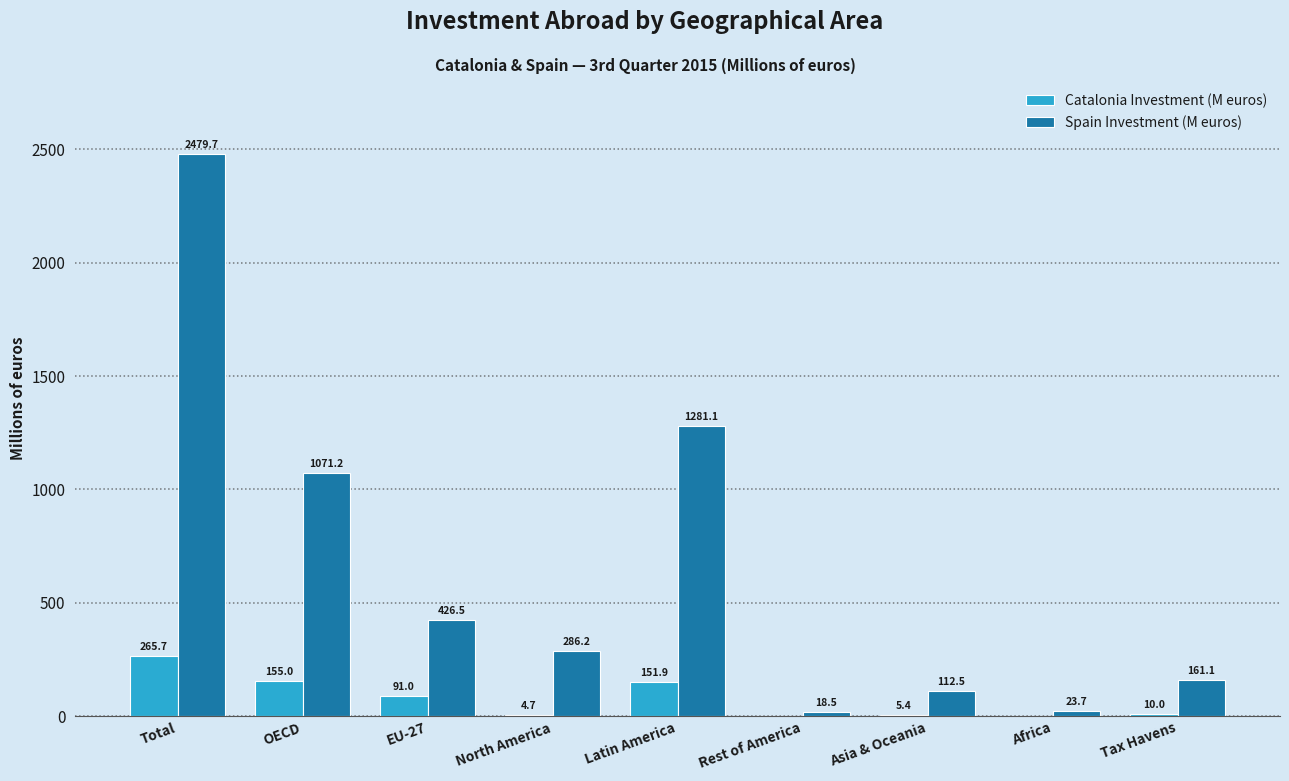

Reading left to right, list all the values displayed in this chart.

Catalonia Investment (M euros): Total=265.7	OECD=155.0	EU-27=91.0	North America=4.7	Latin America=151.9	Rest of America=0.0	Asia & Oceania=5.4	Africa=0.0	Tax Havens=10.0
Spain Investment (M euros): Total=2479.7	OECD=1071.2	EU-27=426.5	North America=286.2	Latin America=1281.1	Rest of America=18.5	Asia & Oceania=112.5	Africa=23.7	Tax Havens=161.1